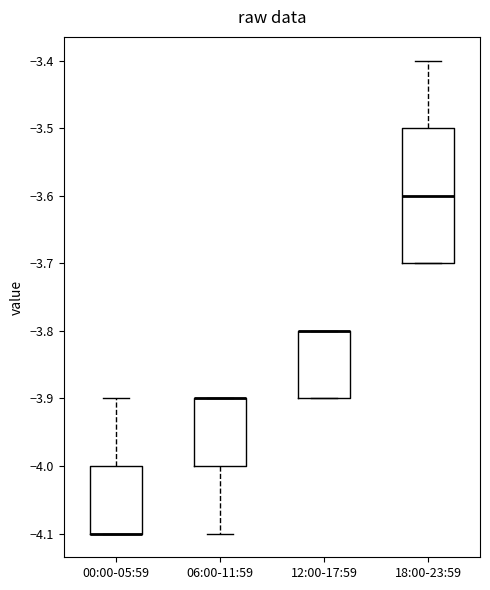

Which box is the tallest, from its lower edge to its upper edge?

18:00-23:59